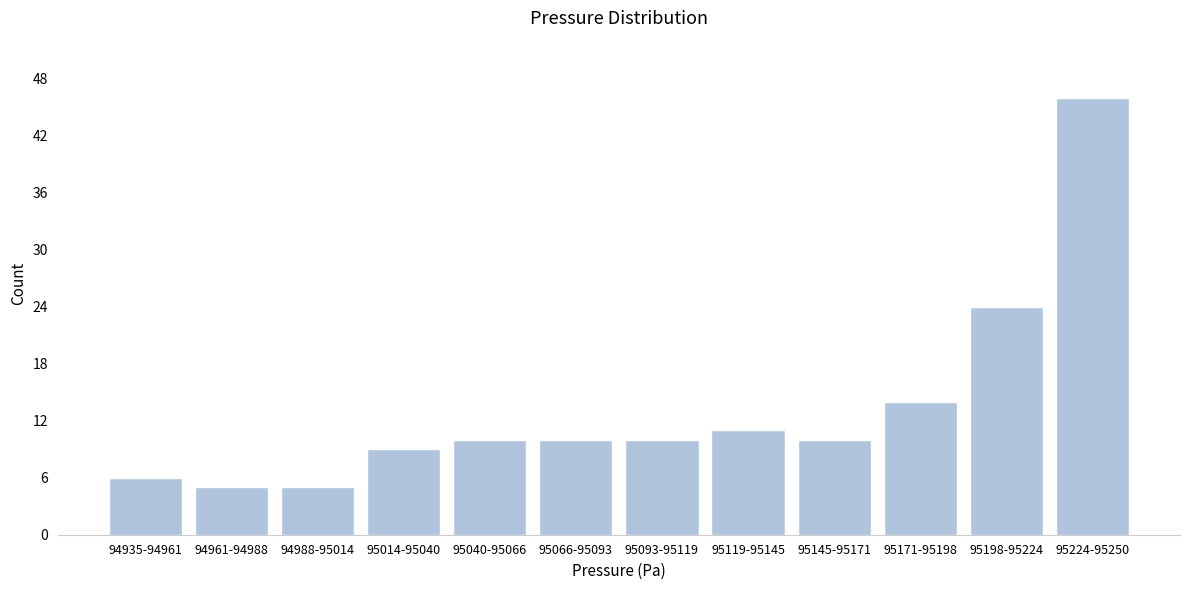

Reading left to right, extract all data points from this chart.

94935-94961=6	94961-94988=5	94988-95014=5	95014-95040=9	95040-95066=10	95066-95093=10	95093-95119=10	95119-95145=11	95145-95171=10	95171-95198=14	95198-95224=24	95224-95250=46